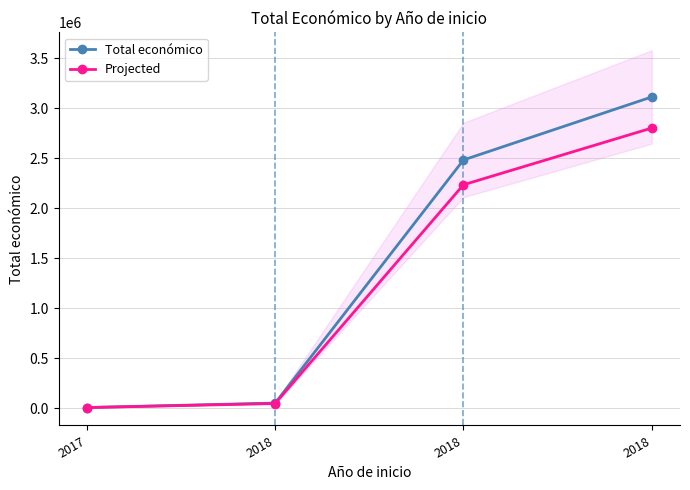

What is the difference between the maximum and minimum values in the Projected series?

2798908.2